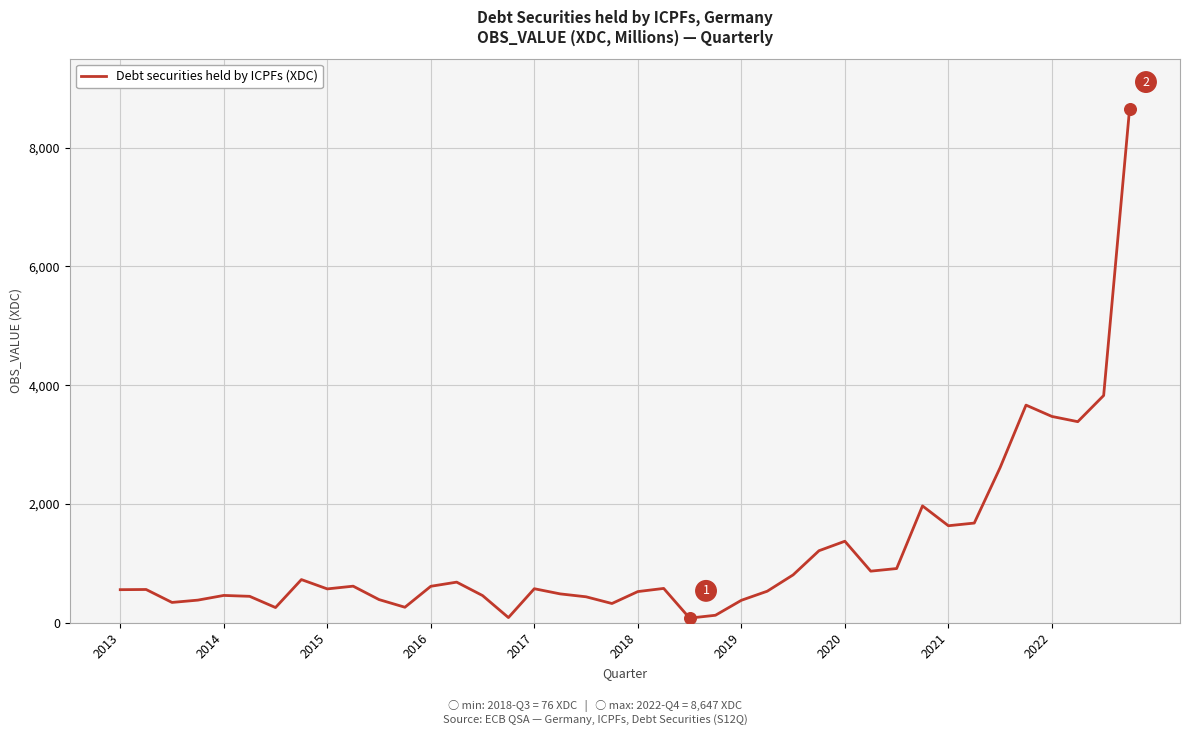

What is the difference between the maximum and minimum values?

8571